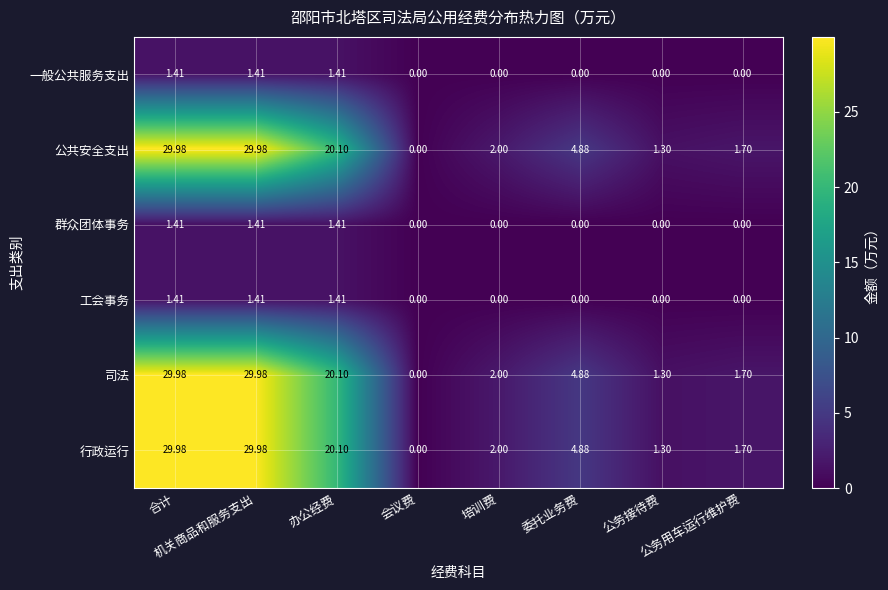

How many series are shown in this chart?

6